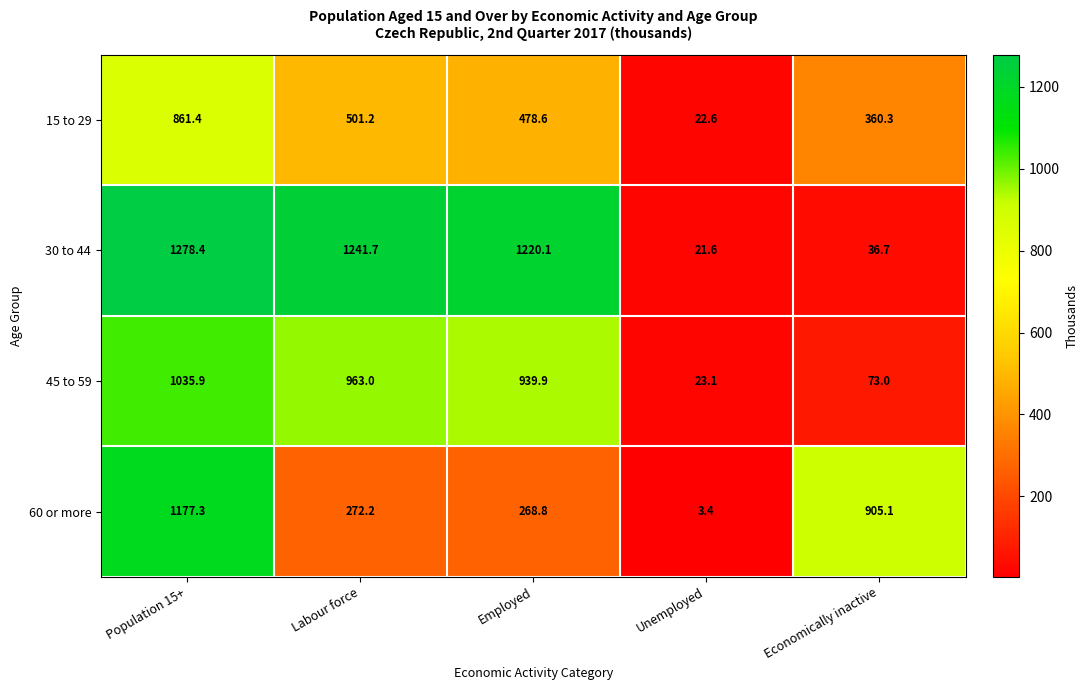

Which series has the widest spread of values?

30 to 44